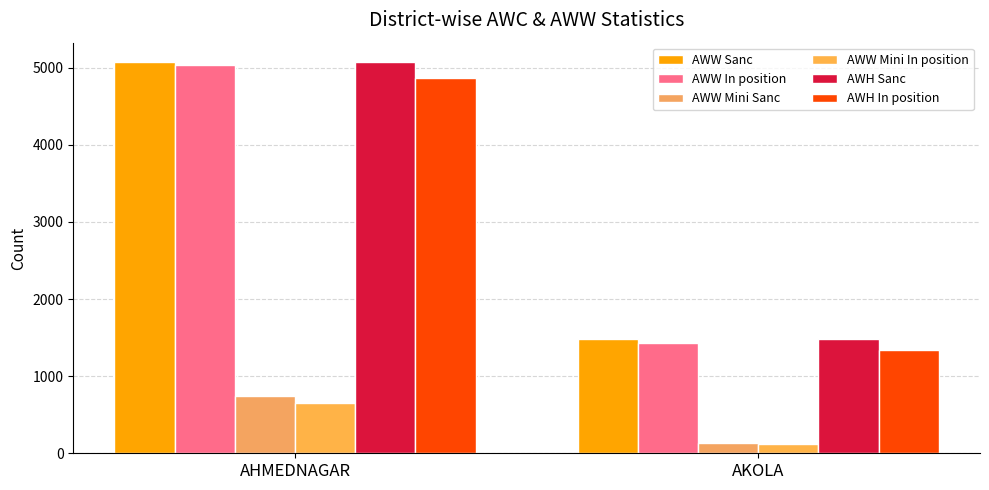

What is the average value of the AWW Sanc series?

3274